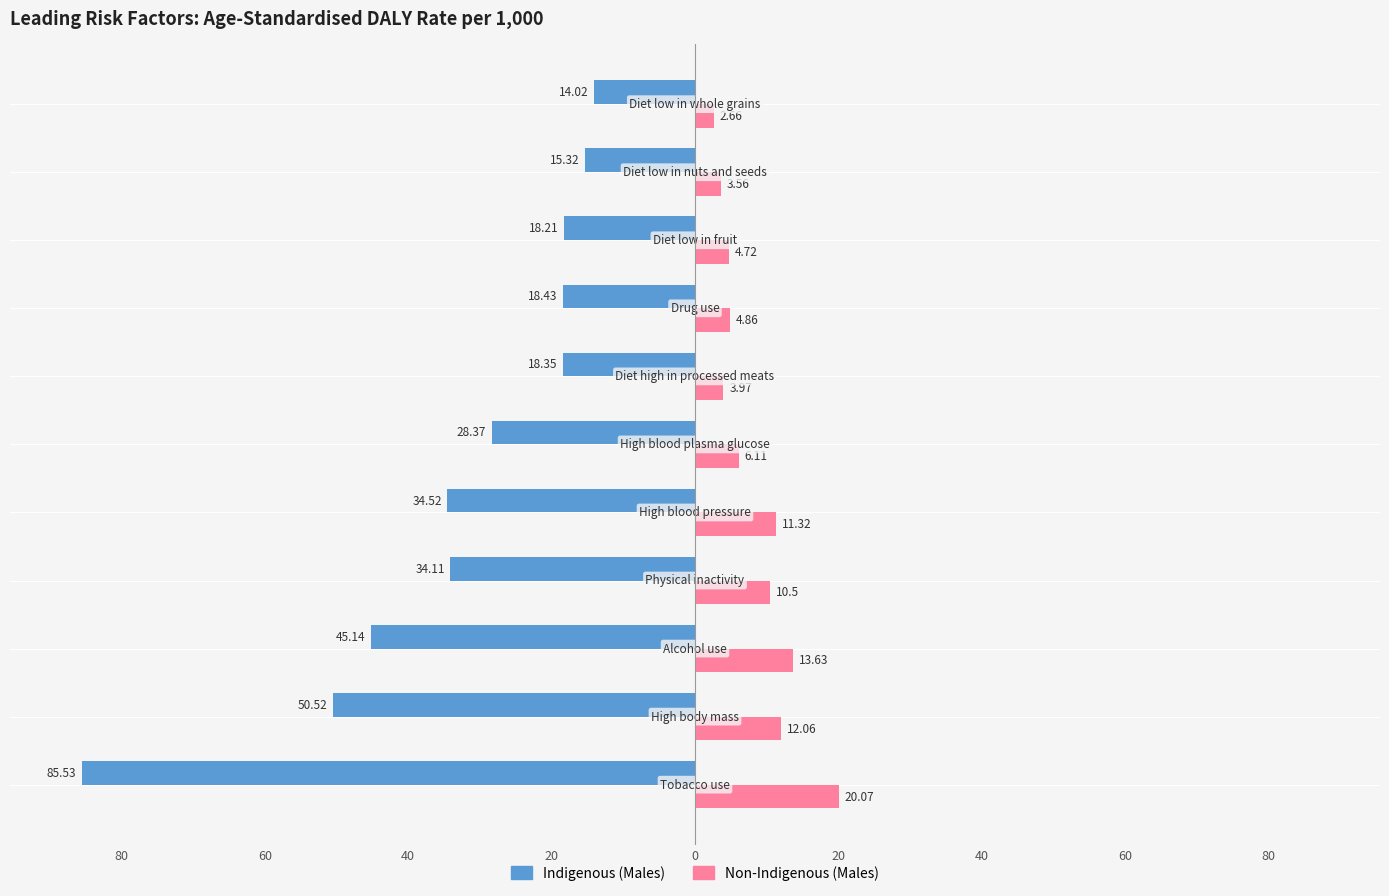

Reading left to right, what are all the values shown in this chart?

Indigenous (Males): -85.5	-50.5	-45.1	-34.1	-34.5	-28.4	-18.4	-18.4	-18.2	-15.3	-14.0
Non-Indigenous (Males): 20.1	12.1	13.6	10.5	11.3	6.1	4.0	4.9	4.7	3.6	2.7